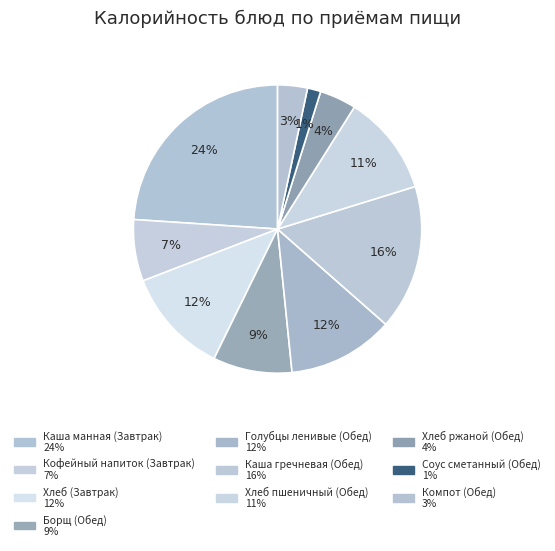

To the nearest percent, what is the average slice percentage?

10%